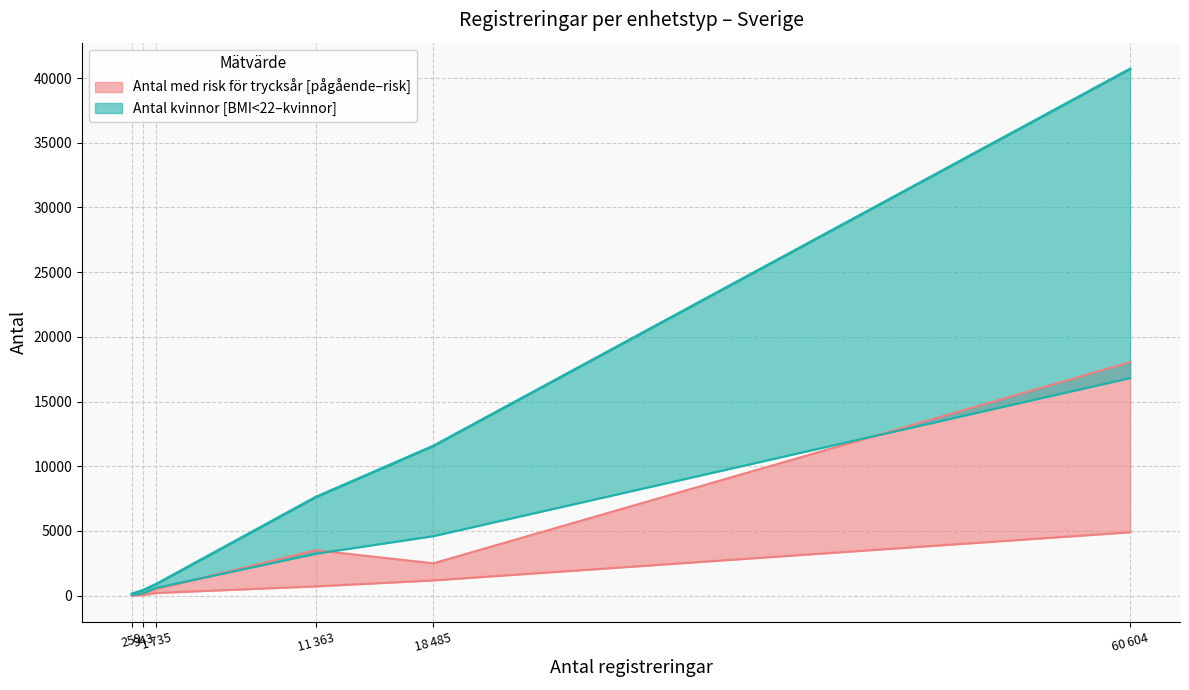

True or false: Antal pågående trycksår and Antal med BMI < 22 intersect in this chart.

False